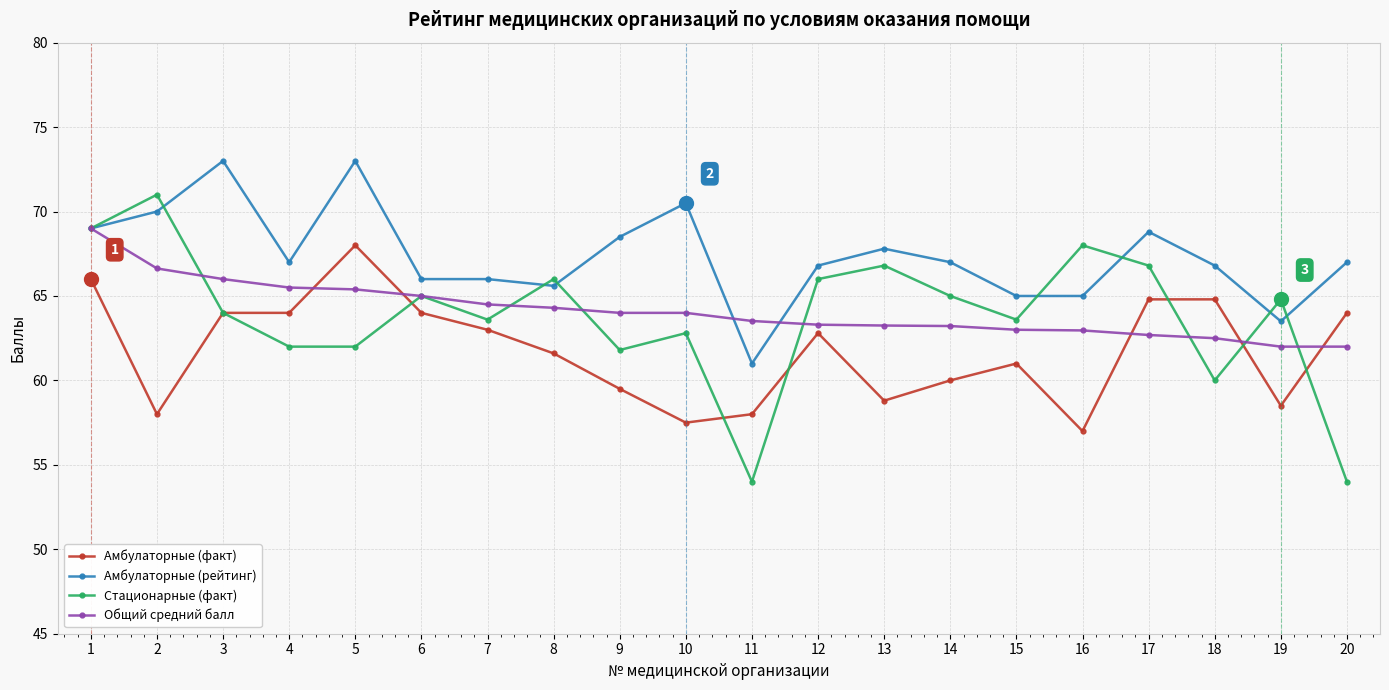

What is the total value across all series at 15?

252.6